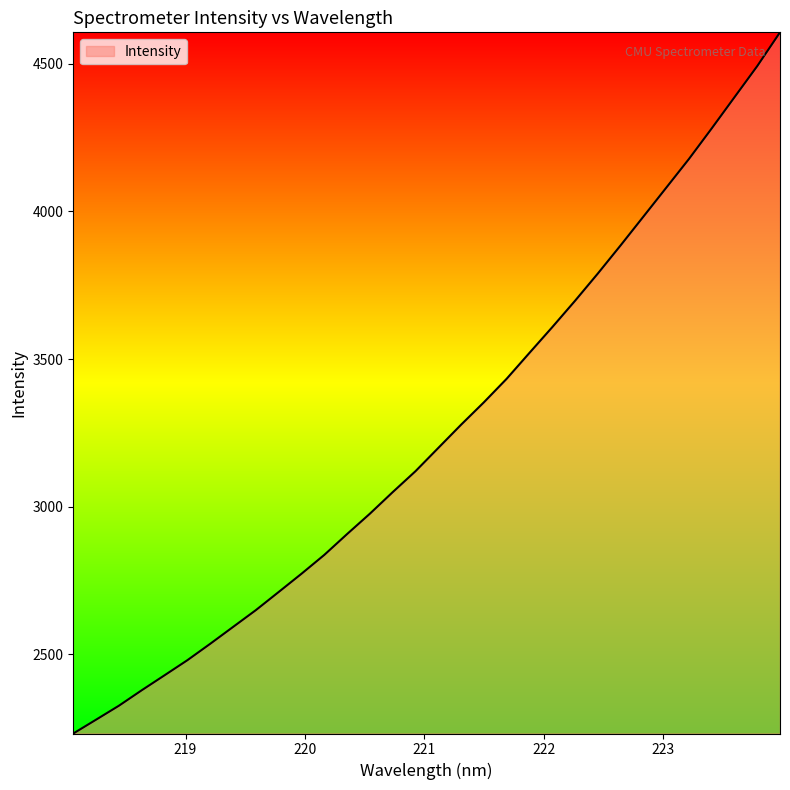

What is the smallest value displayed?

2231.1